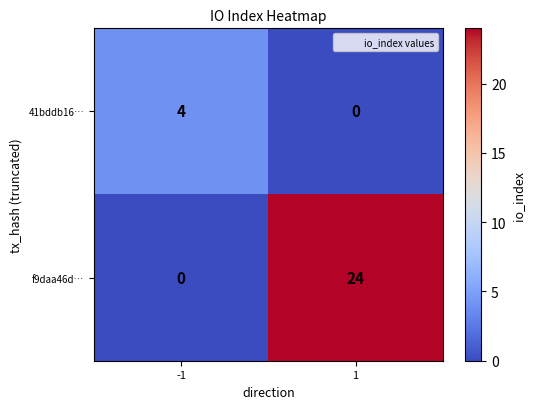

Read the f9daa46d… value at 1.

24